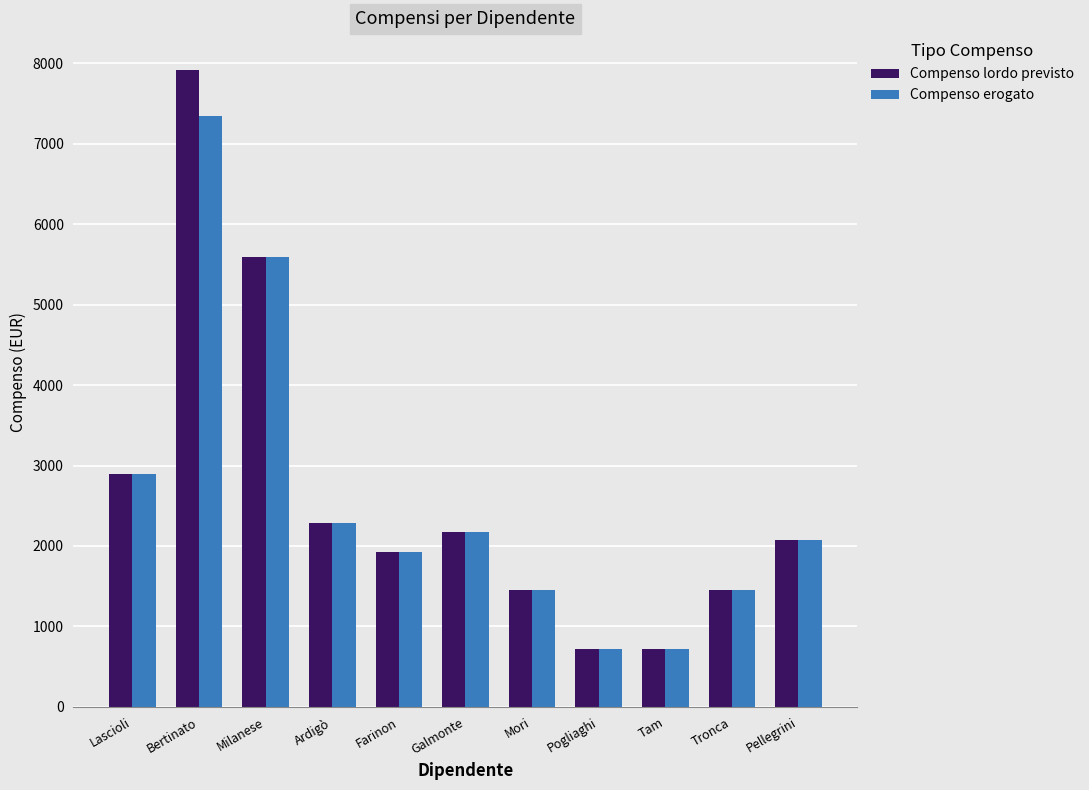

Are the bars horizontal?

No